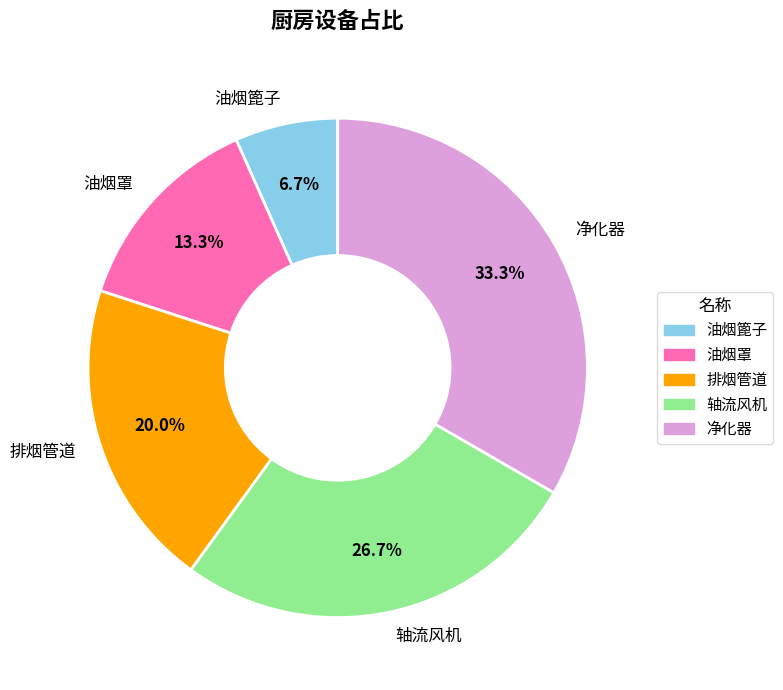

Which category has the smallest portion of the pie?

油烟篦子